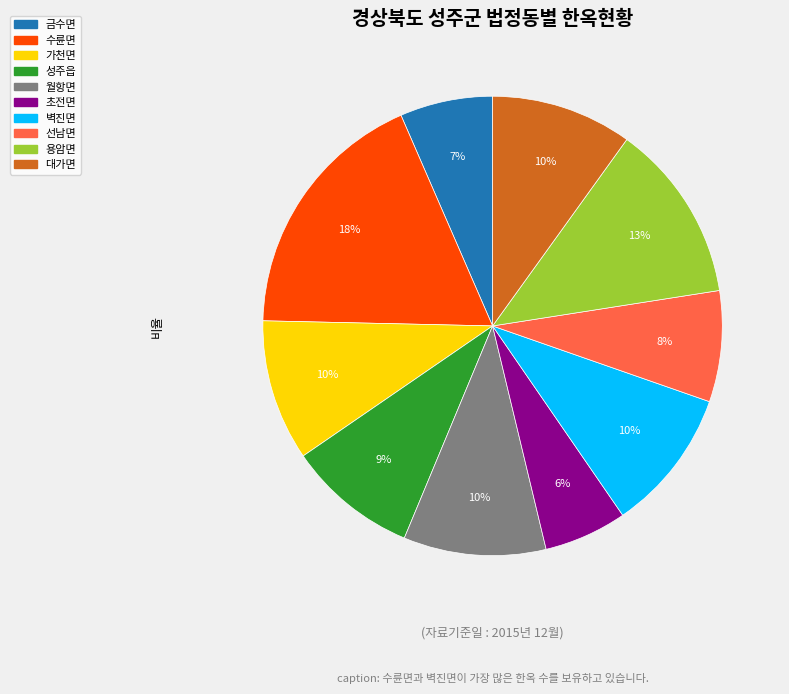

Approximately how many times larger is the value at 월항면 compared to 수륜면?

0.6